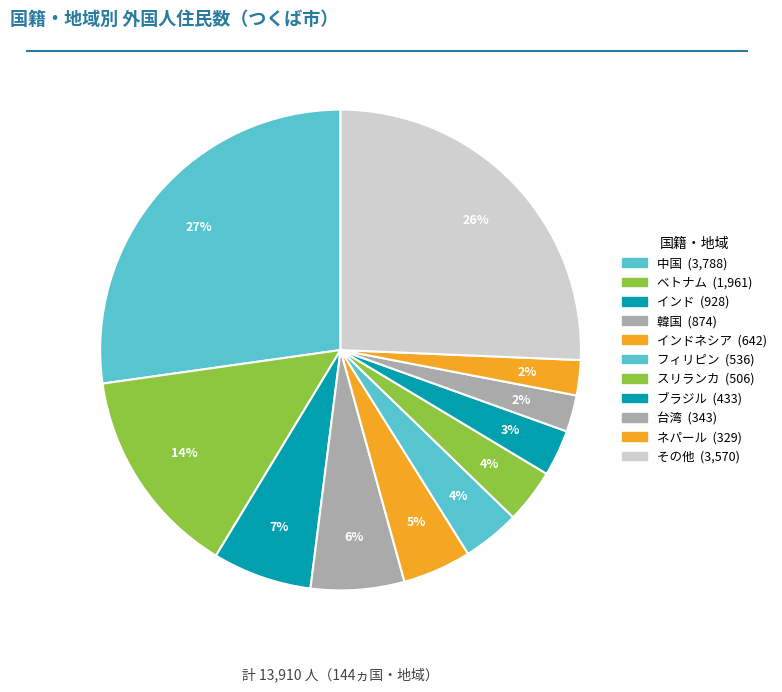

How many slices are in this pie chart?

11